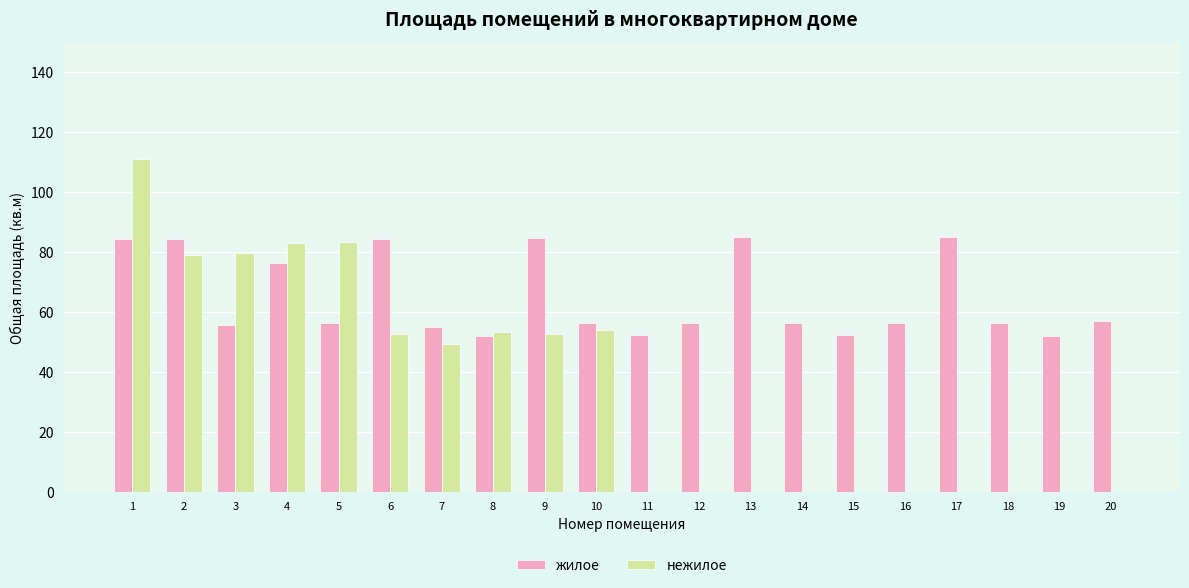

The value of нежилое at 18 is 0.0. True or false?

True